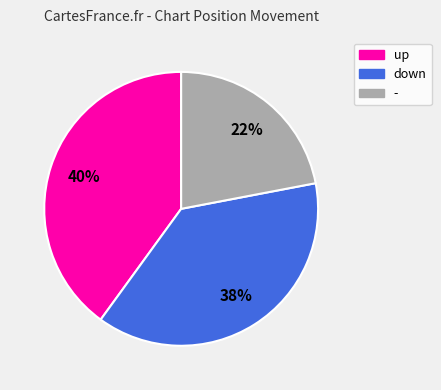

To the nearest percent, what is the difference between the largest and smallest slice percentages?

18%